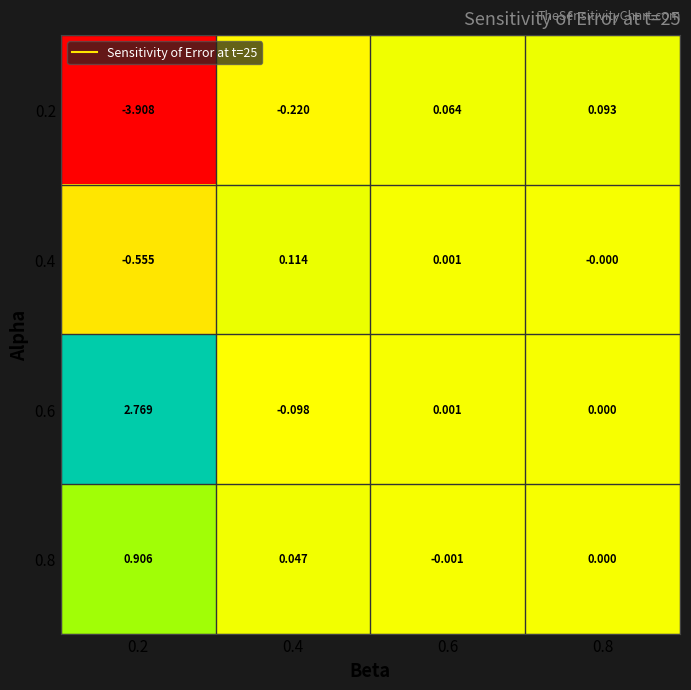

Is the value of 0.8 at 0.2 greater than the value of 0.2 at 0.6?

Yes